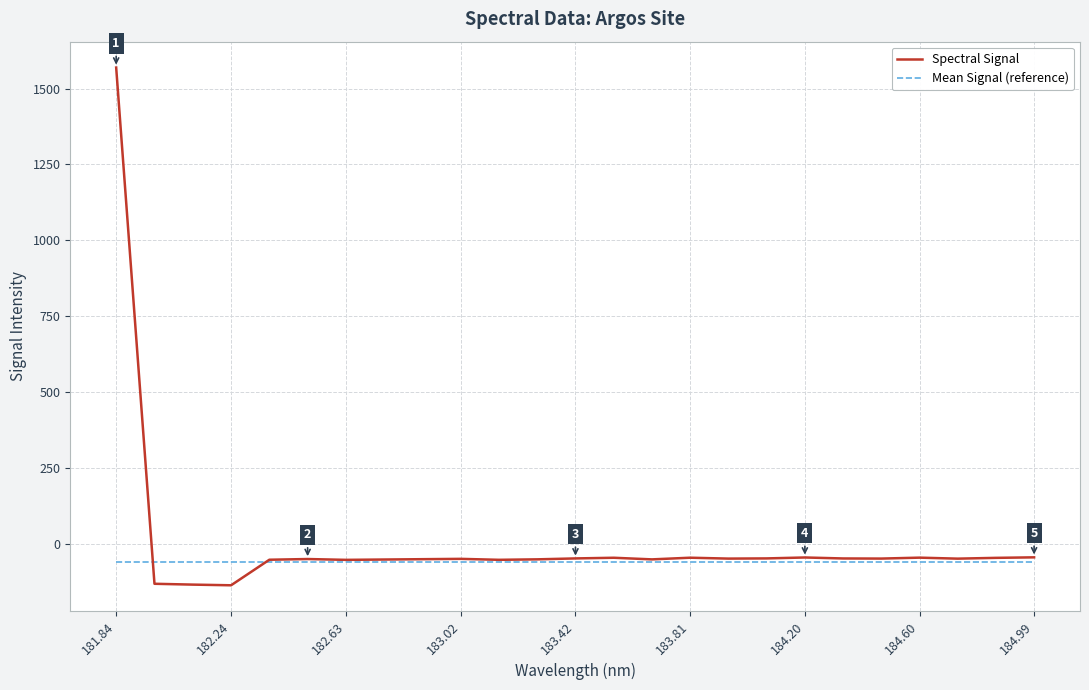

At how many categories does at least one series exceed 364?

1